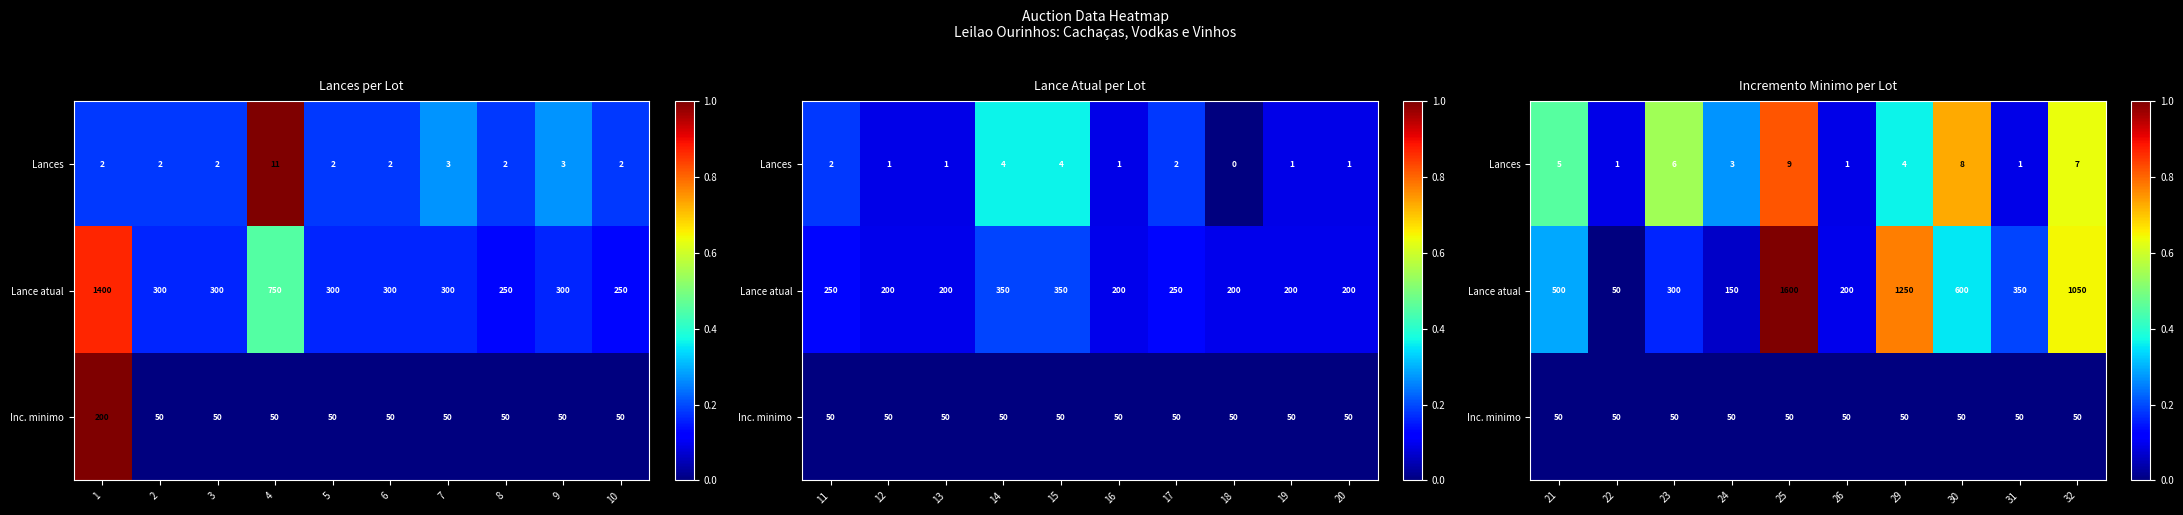

Which series has the largest range (max minus min)?

Lance atual